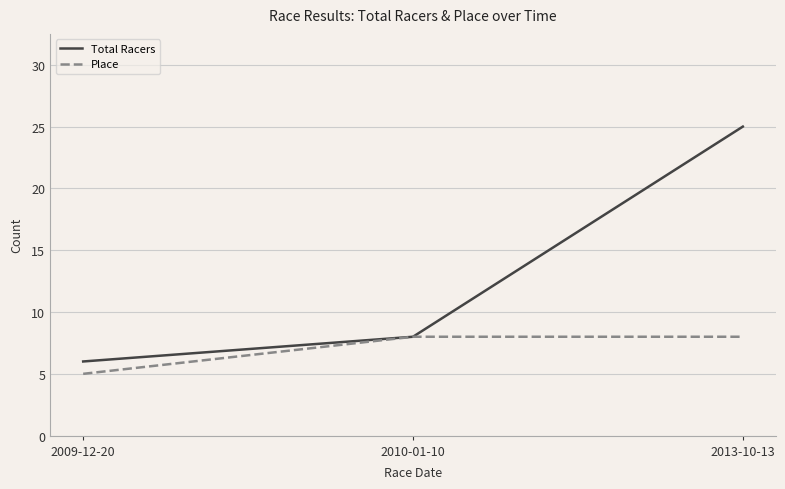

Is this an area chart (filled region under the line)?

No